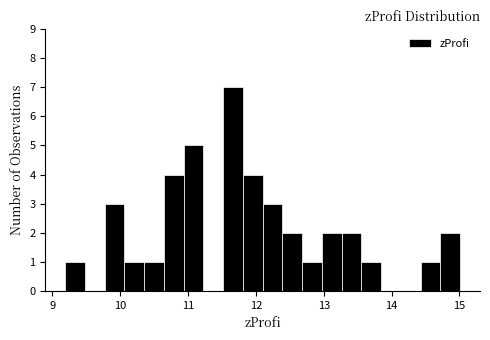

Read against the x-axis, roughly where is the centre of the tallest bar?

11.7